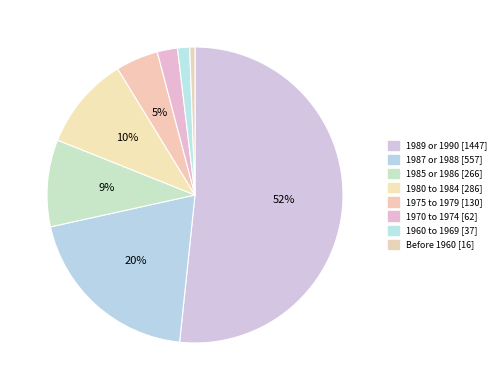

Is it true that 1987 or 1988 is 20% of the pie?

True